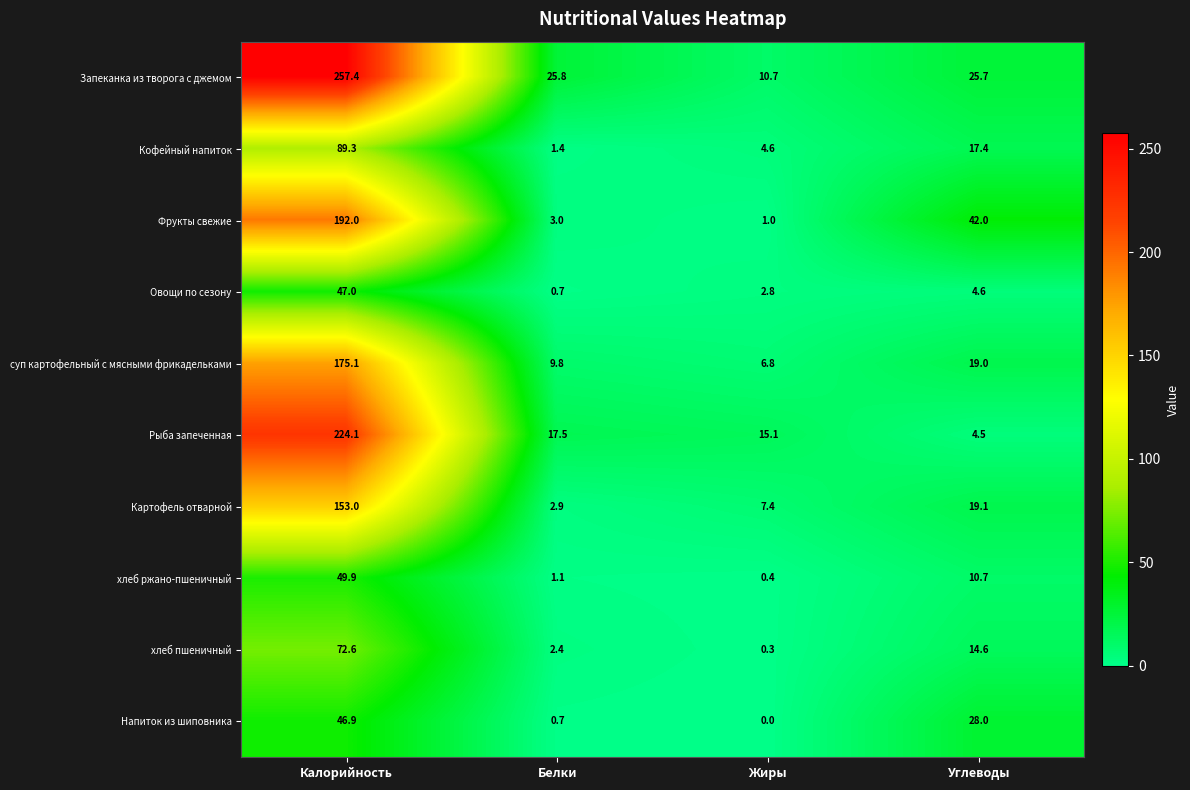

The хлеб ржано-пшеничный series shows 87.0 at Калорийность. True or false?

False